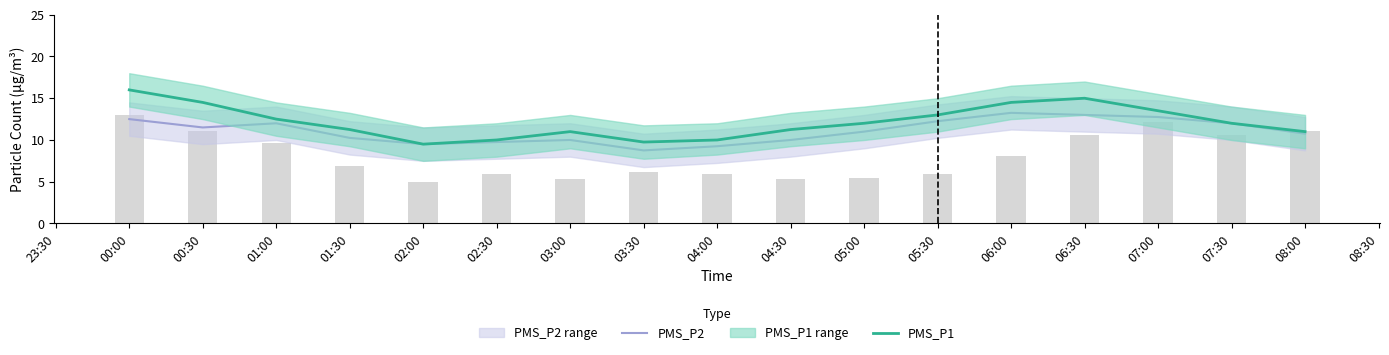

Does the chart contain stacked bars?

No